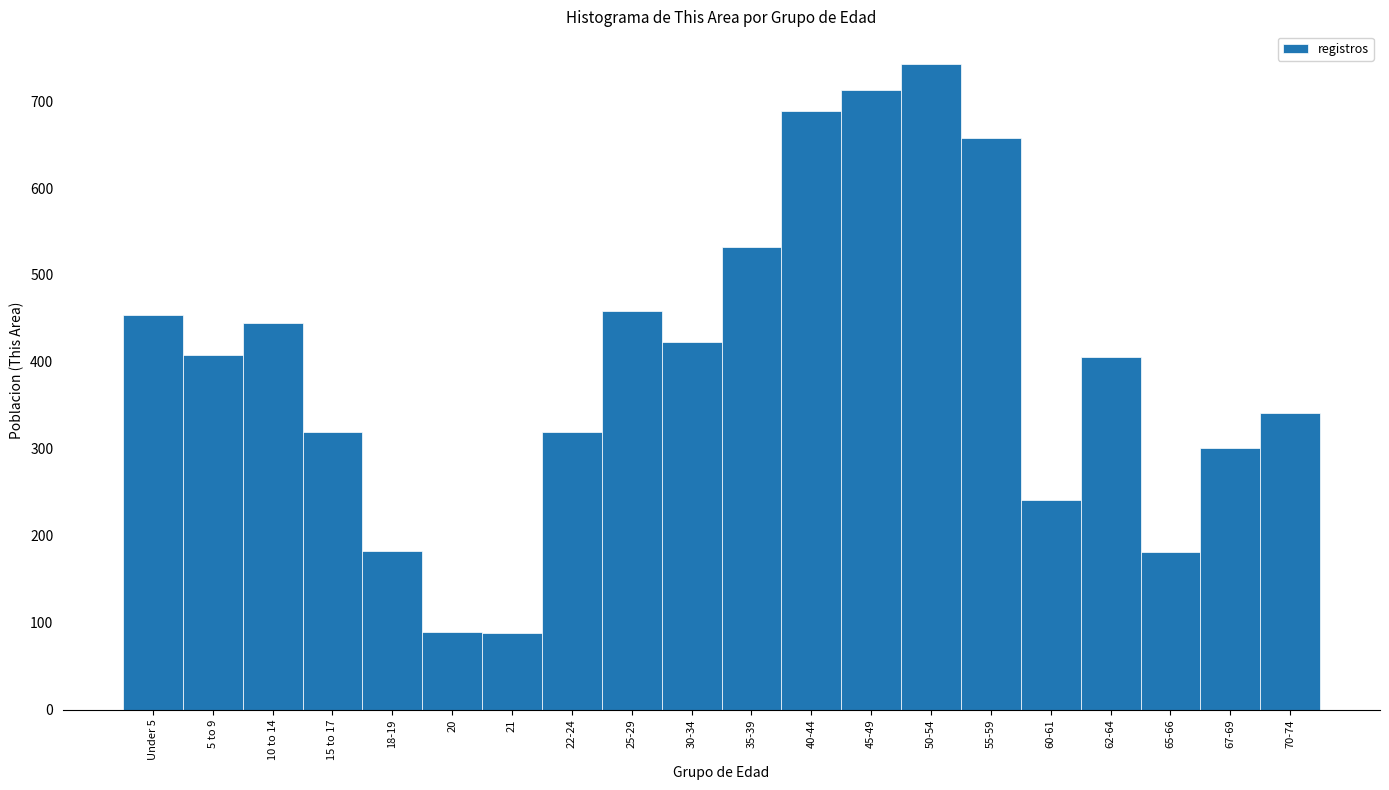

True or false: the data shows 1175 at 40-44.

False